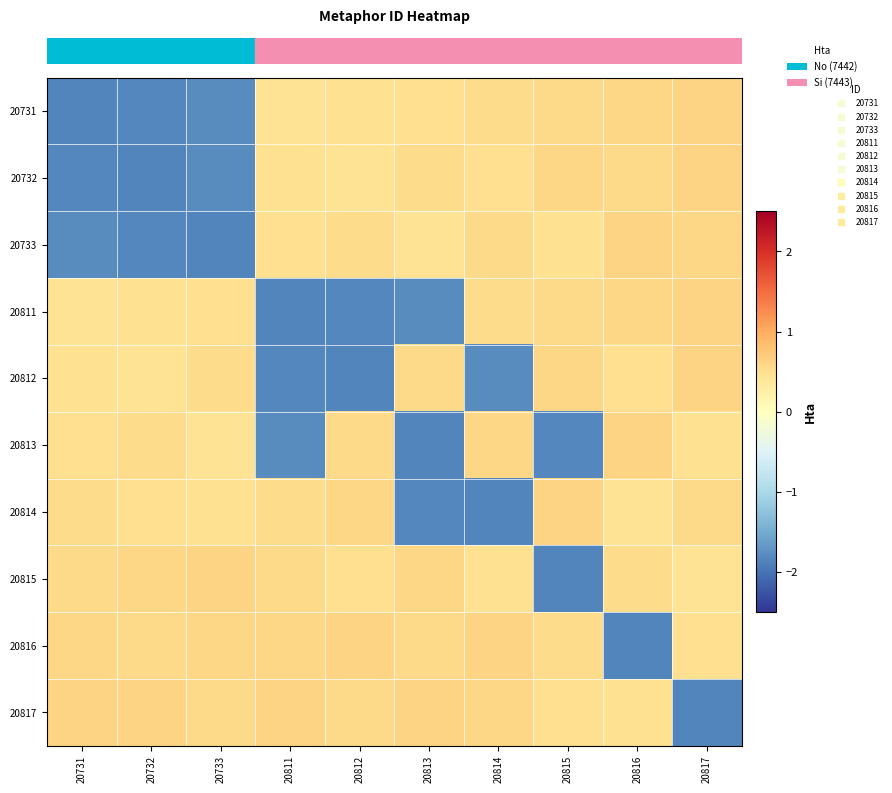

Between 20733 and 20816, which is larger?

20816